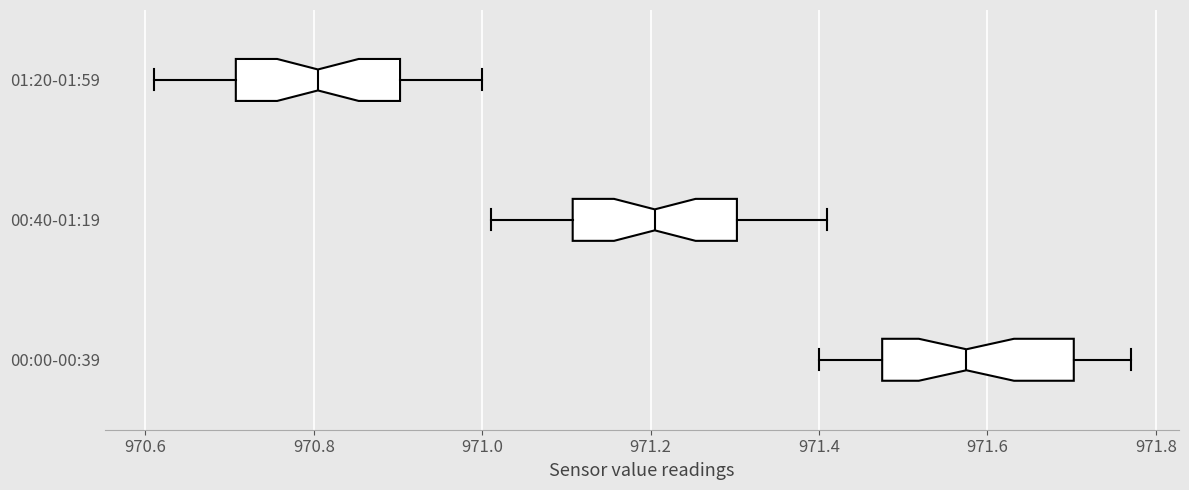

Reading bottom to top, transcribe this box plot: for each box, give where its median line is, the range the box spans, and where its two whiskers end, as read against the x-axis. The values are not printed on the chart, so give them approximately, as read against the axis.

00:00-00:39: median 971.58, box 971.48 to 971.70, whiskers 971.40 to 971.78
00:40-01:19: median 971.20, box 971.10 to 971.30, whiskers 971.02 to 971.42
01:20-01:59: median 970.80, box 970.70 to 970.90, whiskers 970.62 to 971.00